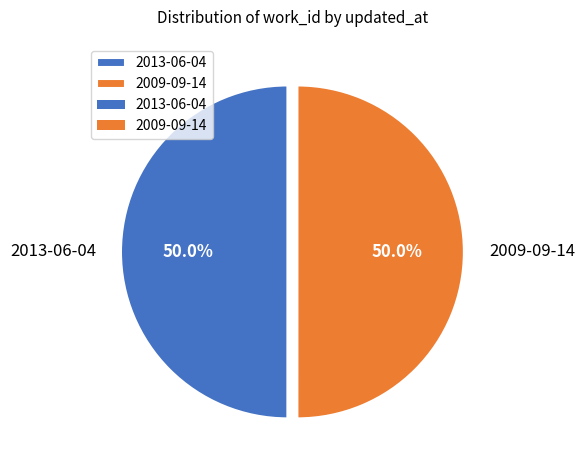

Approximately how many times larger is the value at 2013-06-04 compared to 2009-09-14?

1.0